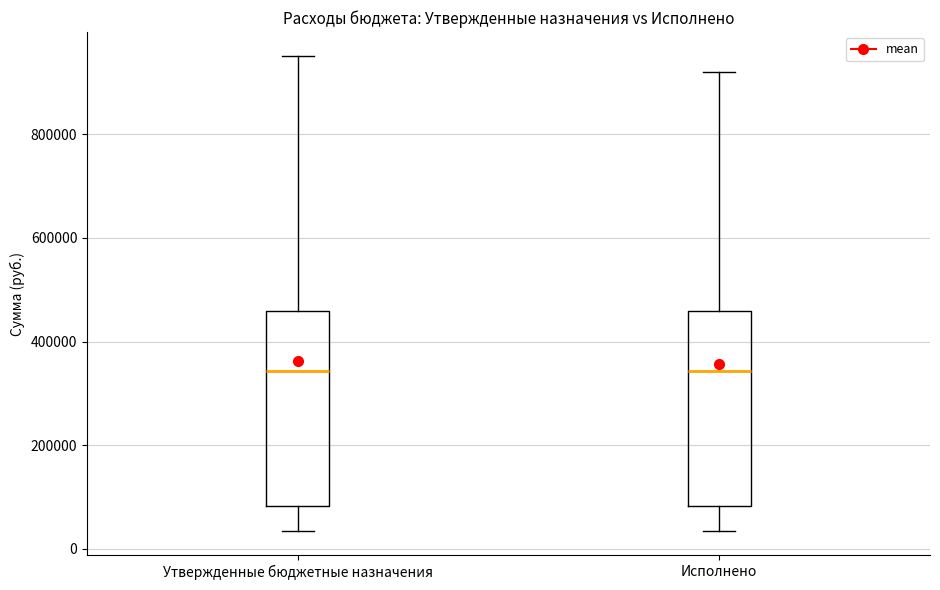

Where is the lower edge of the box for Утвержденные бюджетные назначения on the y-axis? The values are not printed on the chart, so give them approximately, as read against the axis.

80000